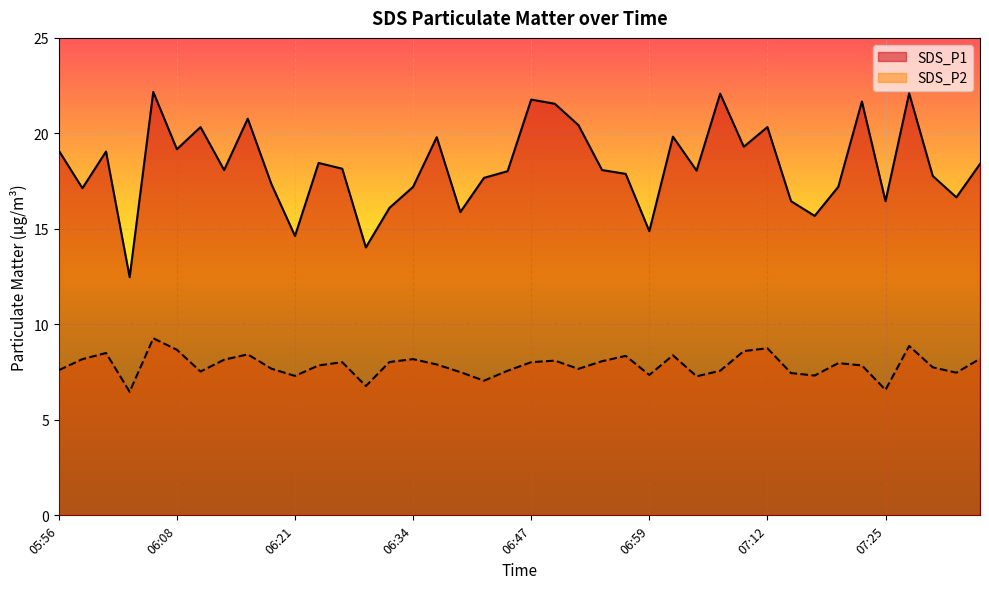

Reading left to right, what are all the values shown in this chart?

SDS_P1: 19.1	17.1	19.1	12.5	22.2	19.2	20.3	18.1	20.8	17.4	14.6	18.4	18.1	14.0	16.1	17.2	19.8	15.9	17.7	18.0	21.8	21.6	20.4	18.1	17.9	14.9	19.8	18.1	22.1	19.3	20.3	16.4	15.7	17.2	21.7	16.4	22.1	17.8	16.6	18.4
SDS_P2: 7.6	8.2	8.5	6.5	9.3	8.7	7.5	8.2	8.4	7.7	7.3	7.8	8.0	6.8	8.0	8.2	7.9	7.5	7.0	7.6	8.0	8.1	7.7	8.1	8.3	7.3	8.4	7.3	7.6	8.6	8.8	7.5	7.3	8.0	7.8	6.6	8.9	7.8	7.5	8.2